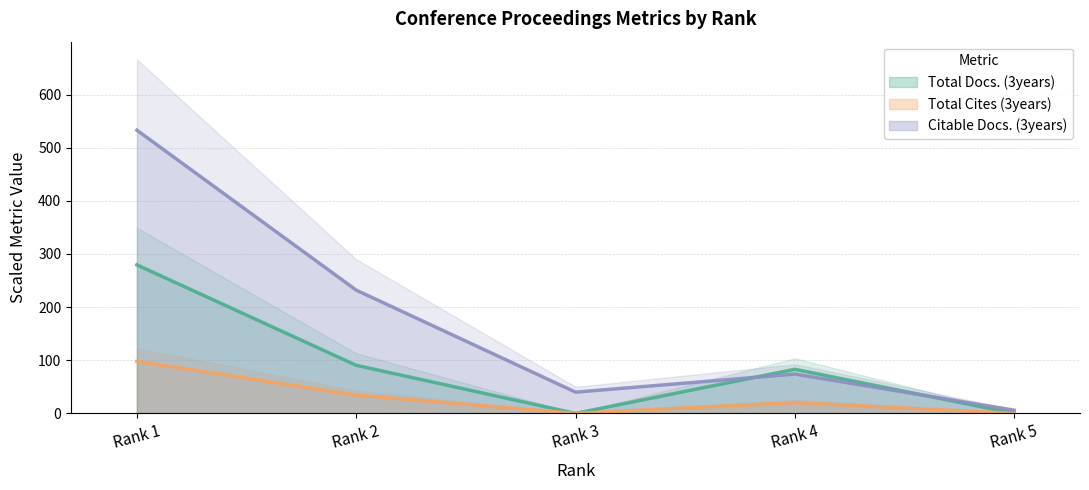

Between Rank 4 and Rank 5, which is larger?

Rank 4